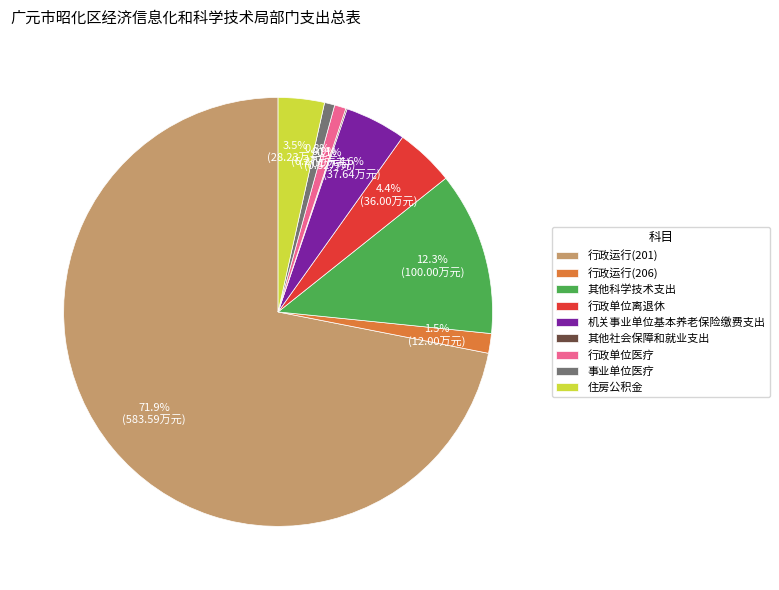

What percentage is the 机关事业单位基本养老保险缴费支出 slice, to the nearest percent?

5%